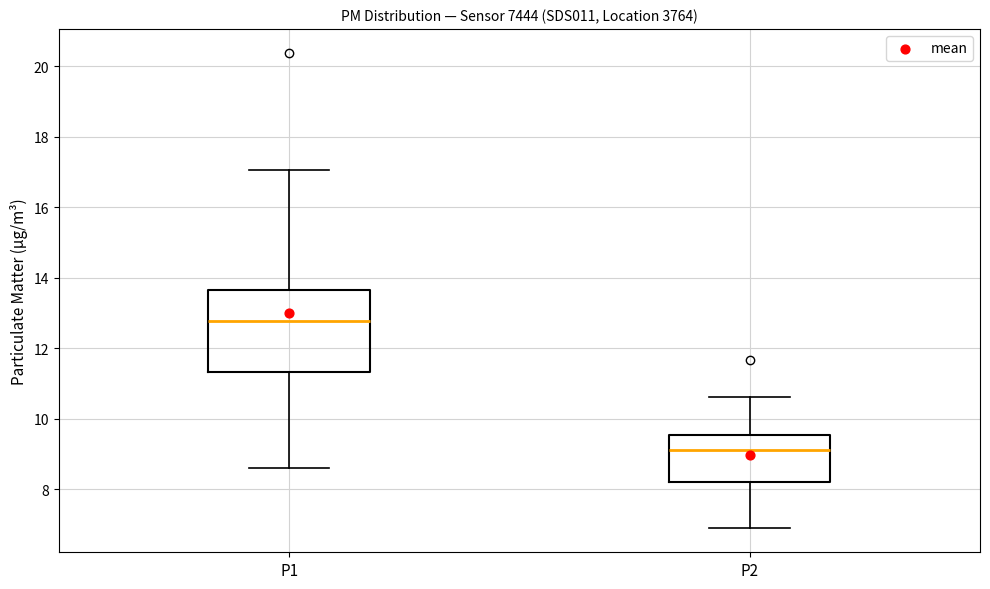

Which box is the tallest, from its lower edge to its upper edge?

P1